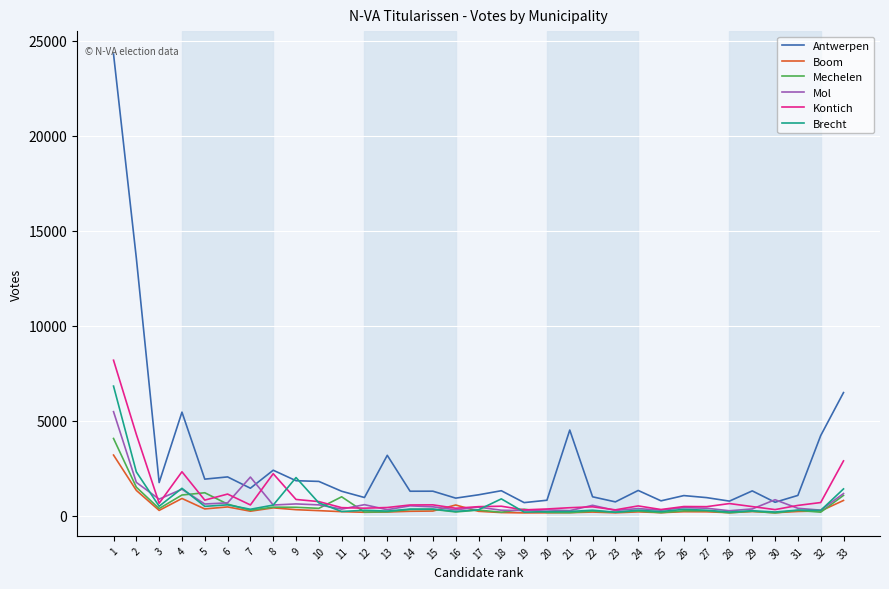

What is the difference between the second highest and second lowest values in the Mol series?

1767